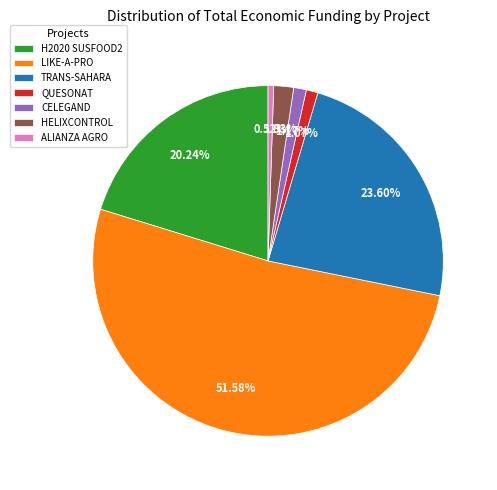

Which category has the biggest portion of the pie?

LIKE-A-PRO